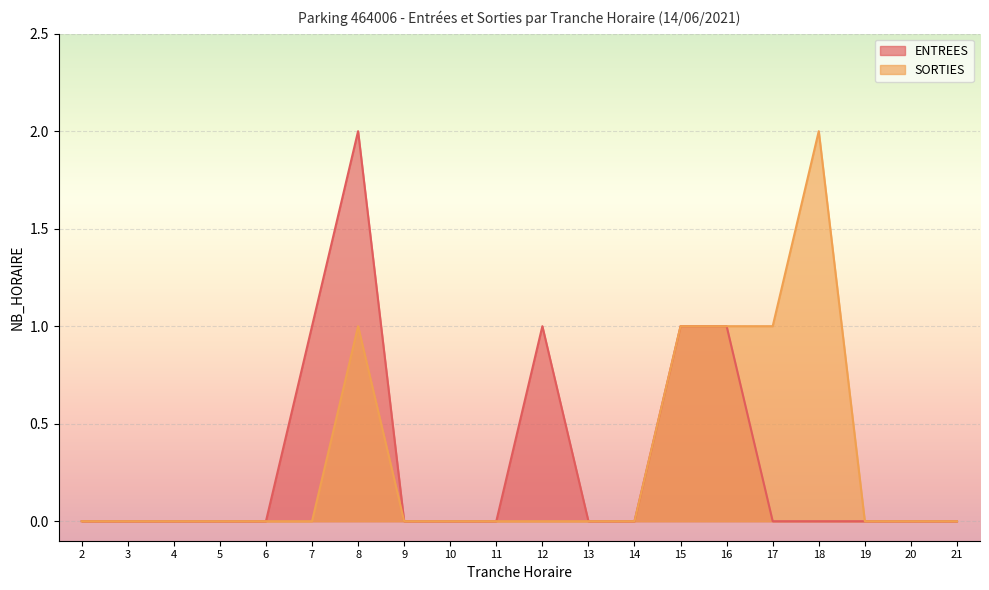

Reading left to right, list all the values displayed in this chart.

ENTREES: 2=0	3=0	4=0	5=0	6=0	7=1	8=2	9=0	10=0	11=0	12=1	13=0	14=0	15=1	16=1	17=0	18=0	19=0	20=0	21=0
SORTIES: 2=0	3=0	4=0	5=0	6=0	7=0	8=1	9=0	10=0	11=0	12=0	13=0	14=0	15=1	16=1	17=1	18=2	19=0	20=0	21=0